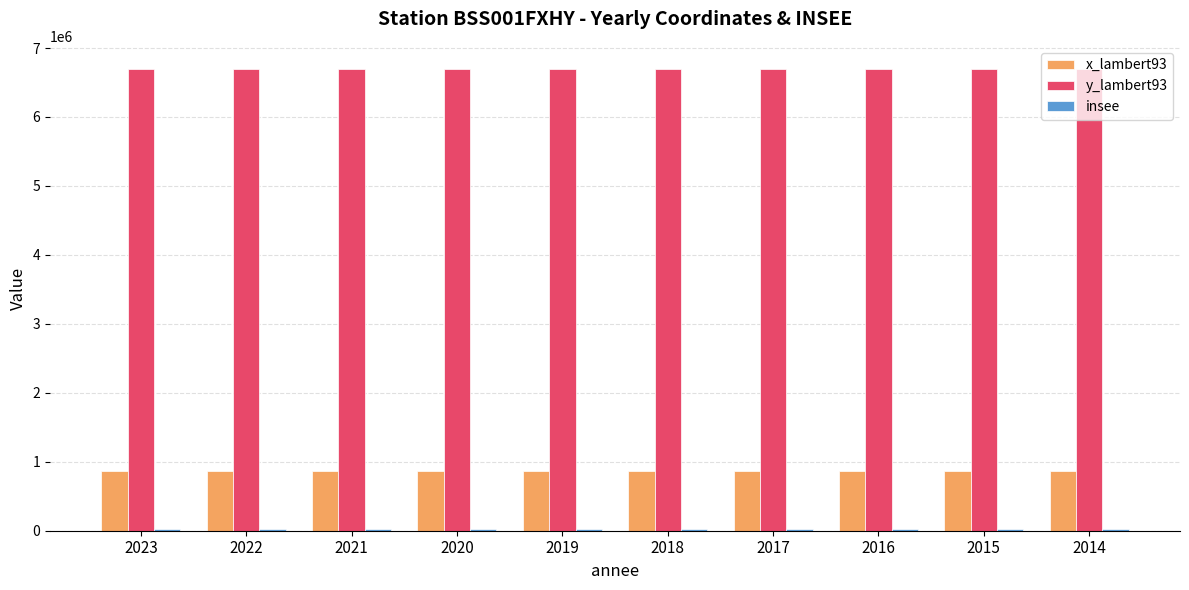

What value does the x_lambert93 series have at 2015?

864814